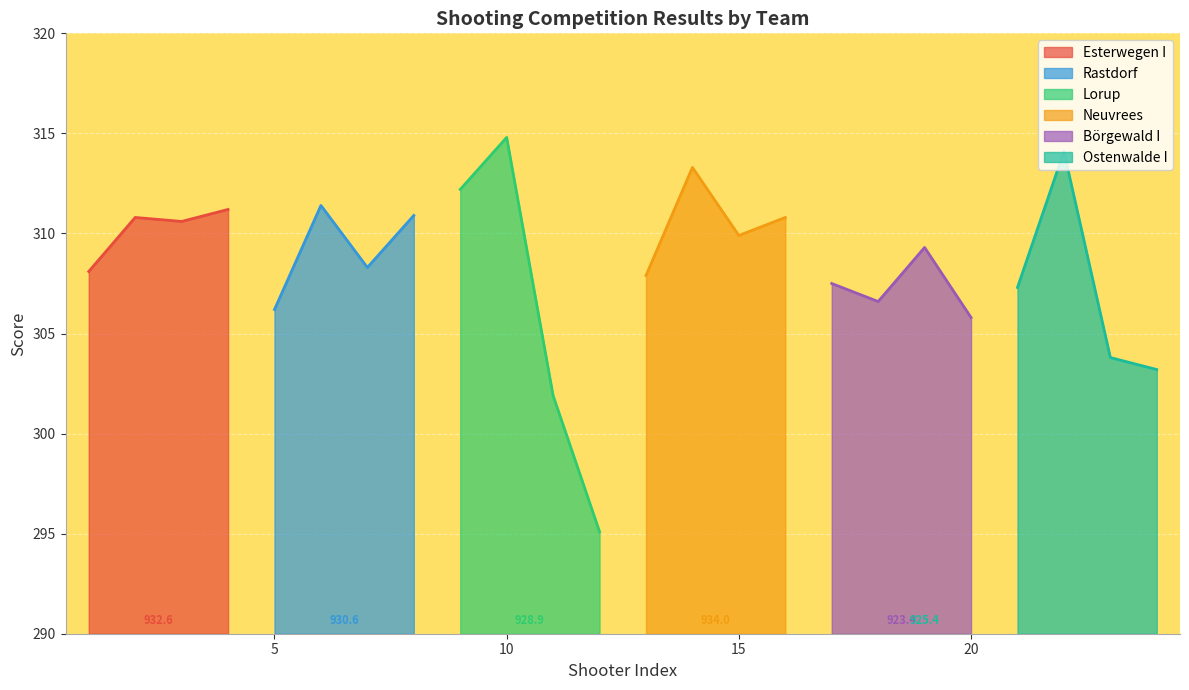

In Esterwegen I, how many points are higher than both neighbors (excluding endpoints)?

1